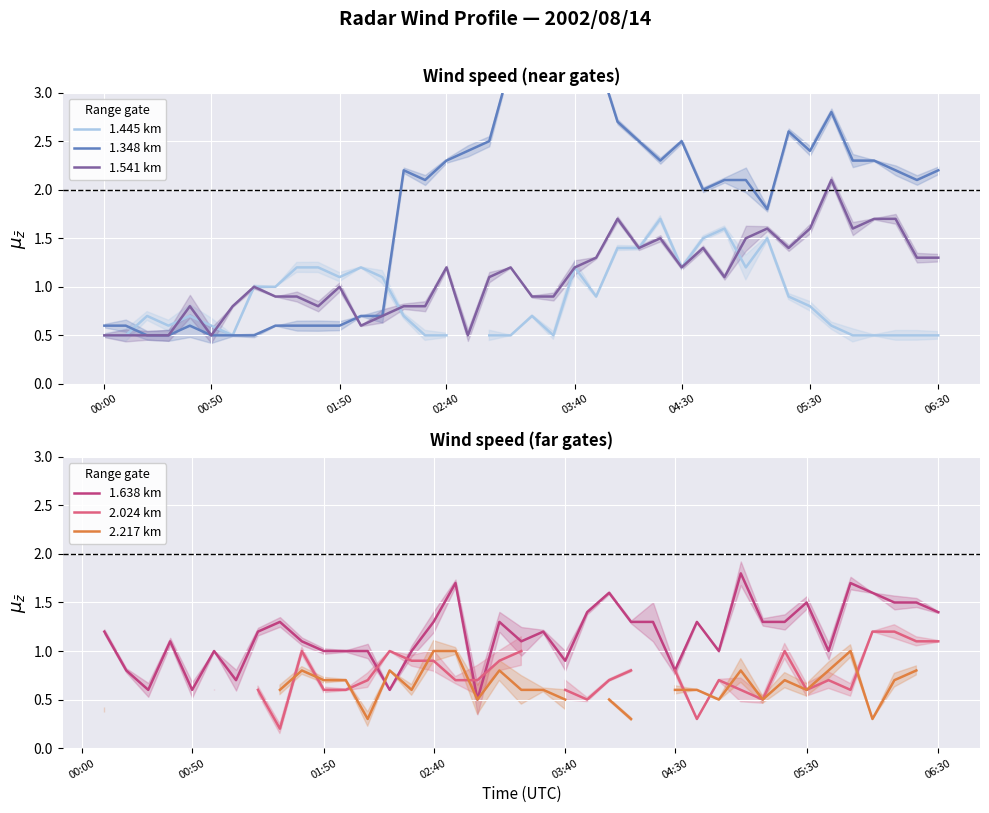

How many intersections are there between 1.445 km and 2.217 km?

7